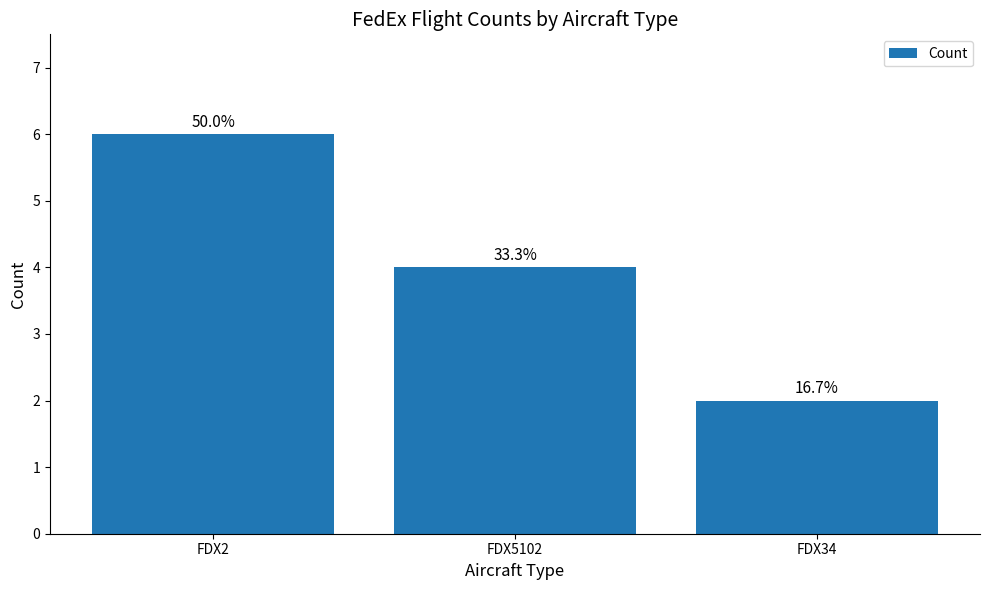

List the labels in order of value, smallest first.

FDX34, FDX5102, FDX2